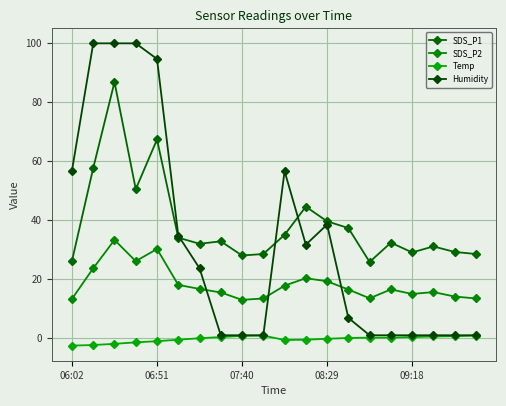

How many interior local valleys does the Temp series have?

1